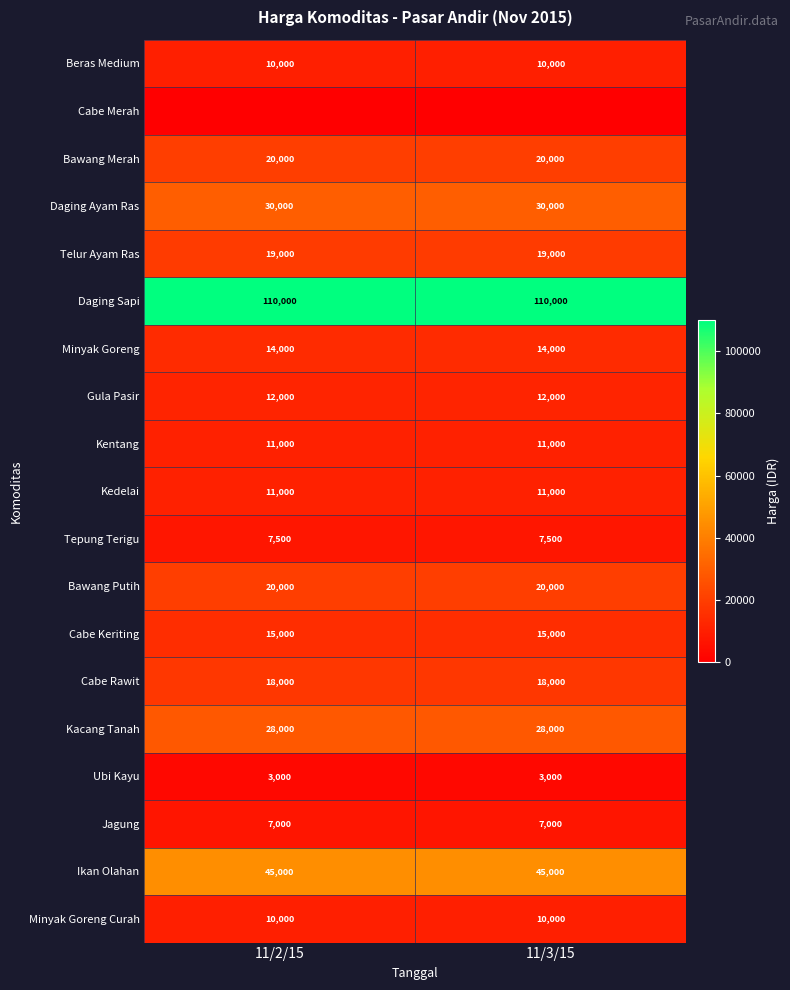

What is the maximum value shown in the chart?

110000